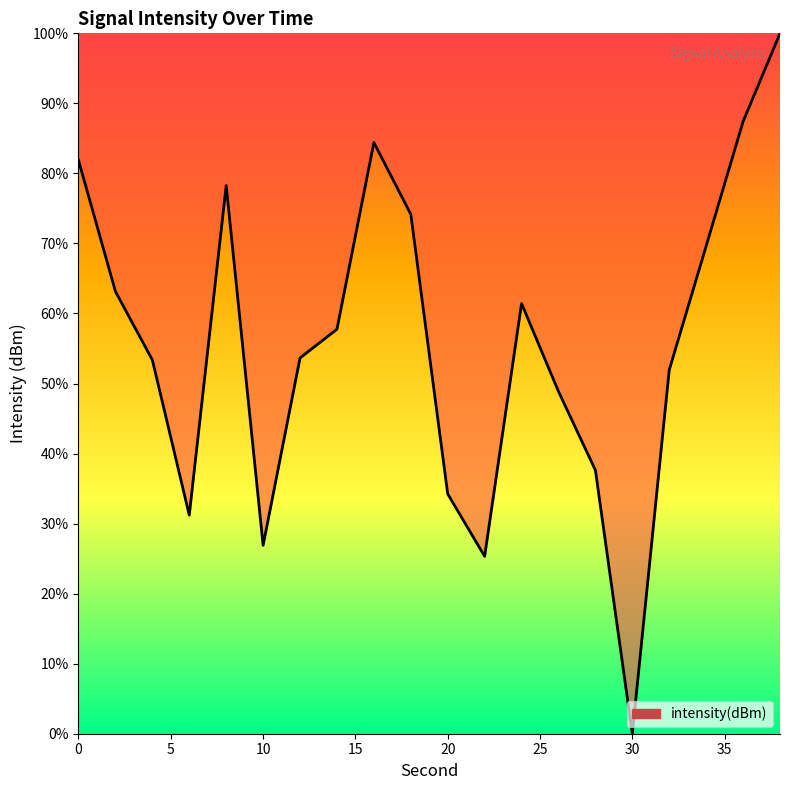

What is the difference between the maximum and minimum values?

100.0